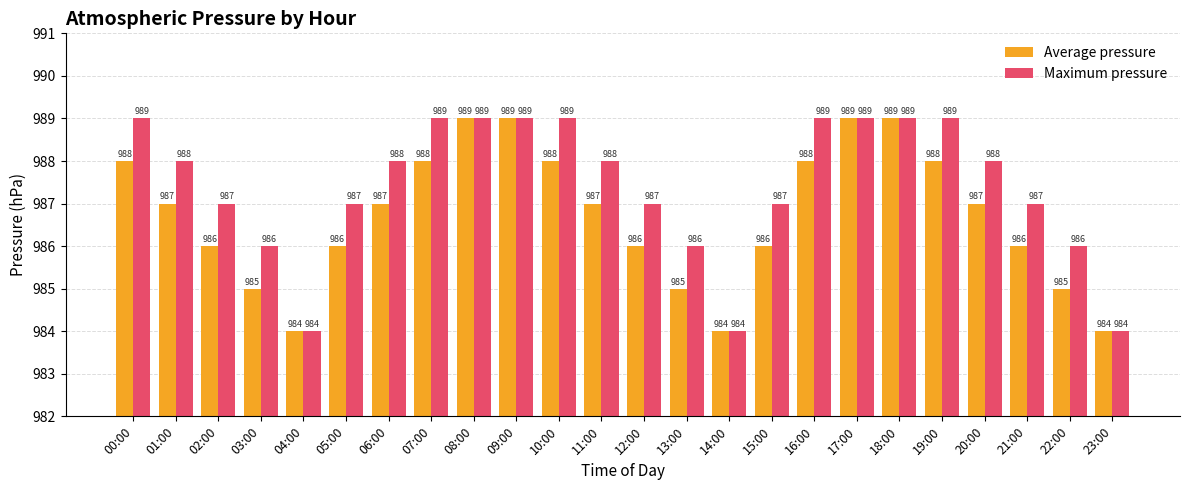

Is the value of Average pressure at 07:00 greater than the value of Maximum pressure at 22:00?

Yes